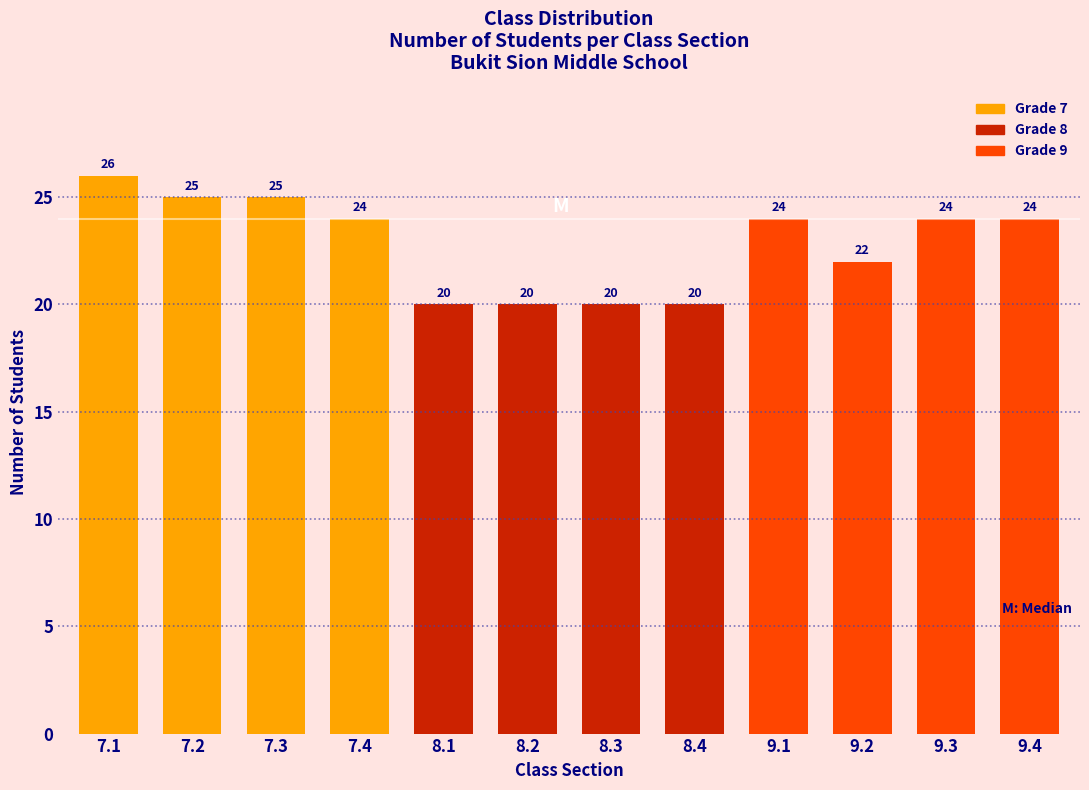

Reading left to right, extract all data points from this chart.

7.1=26	7.2=25	7.3=25	7.4=24	8.1=20	8.2=20	8.3=20	8.4=20	9.1=24	9.2=22	9.3=24	9.4=24